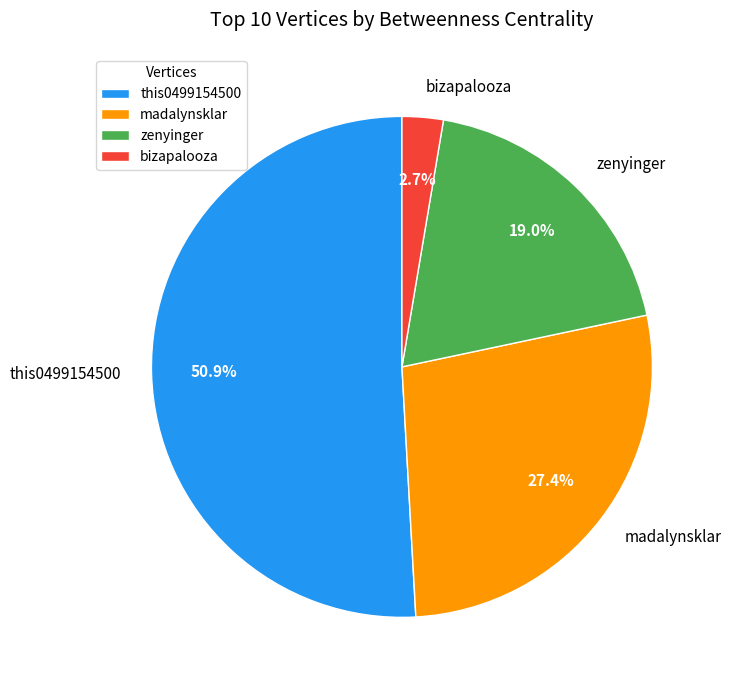

Which has a higher value, zenyinger or bizapalooza?

zenyinger